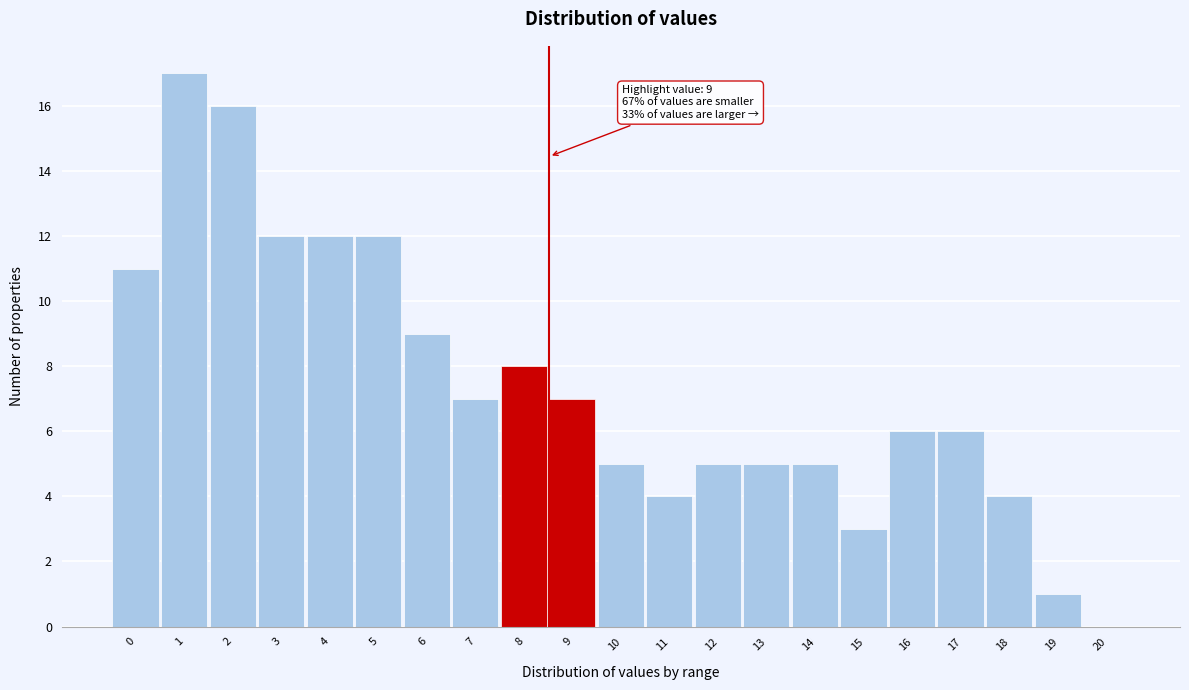

Reading left to right, extract all data points from this chart.

0=11	1=17	2=16	3=12	4=12	5=12	6=9	7=7	8=8	9=7	10=5	11=4	12=5	13=5	14=5	15=3	16=6	17=6	18=4	19=1	20=0